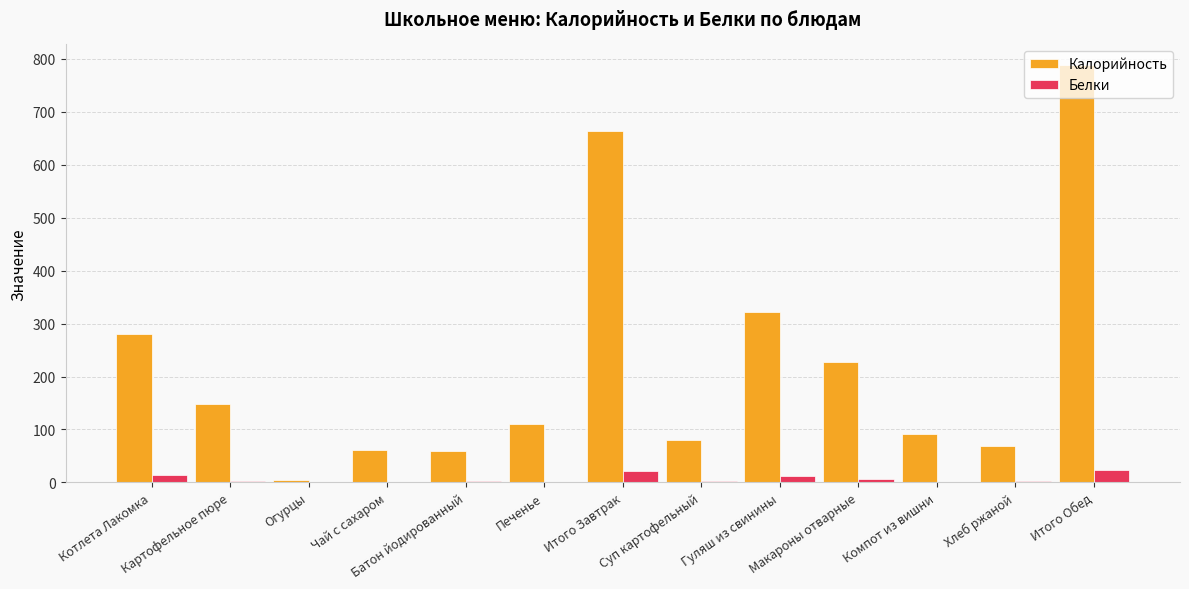

What is the approximate value of Калорийность at Хлеб ржаной?

68.0